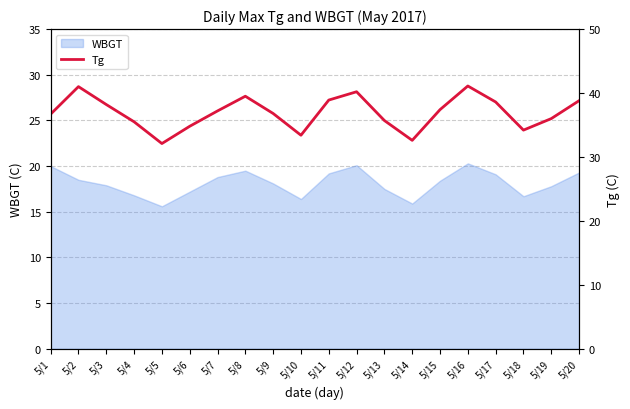

Count the number of values greater than 37.

10